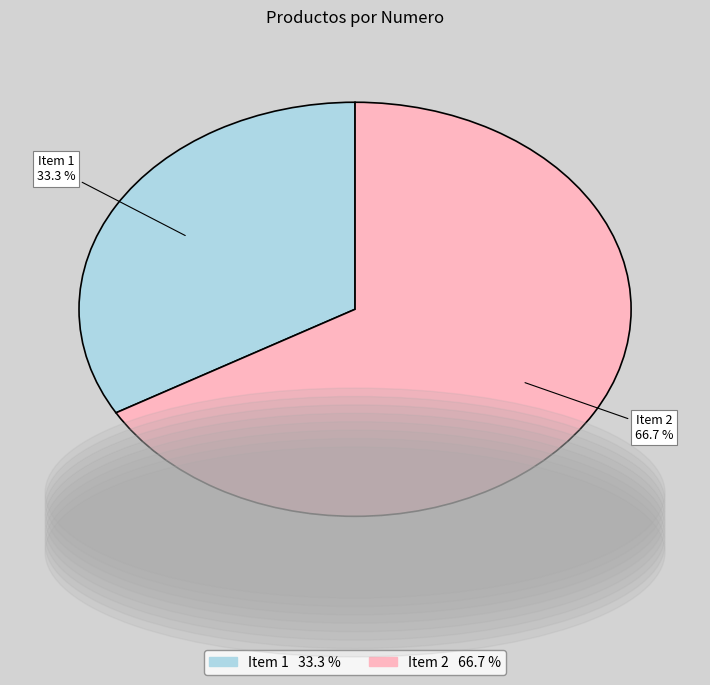

Which slice is the smallest?

Item 1